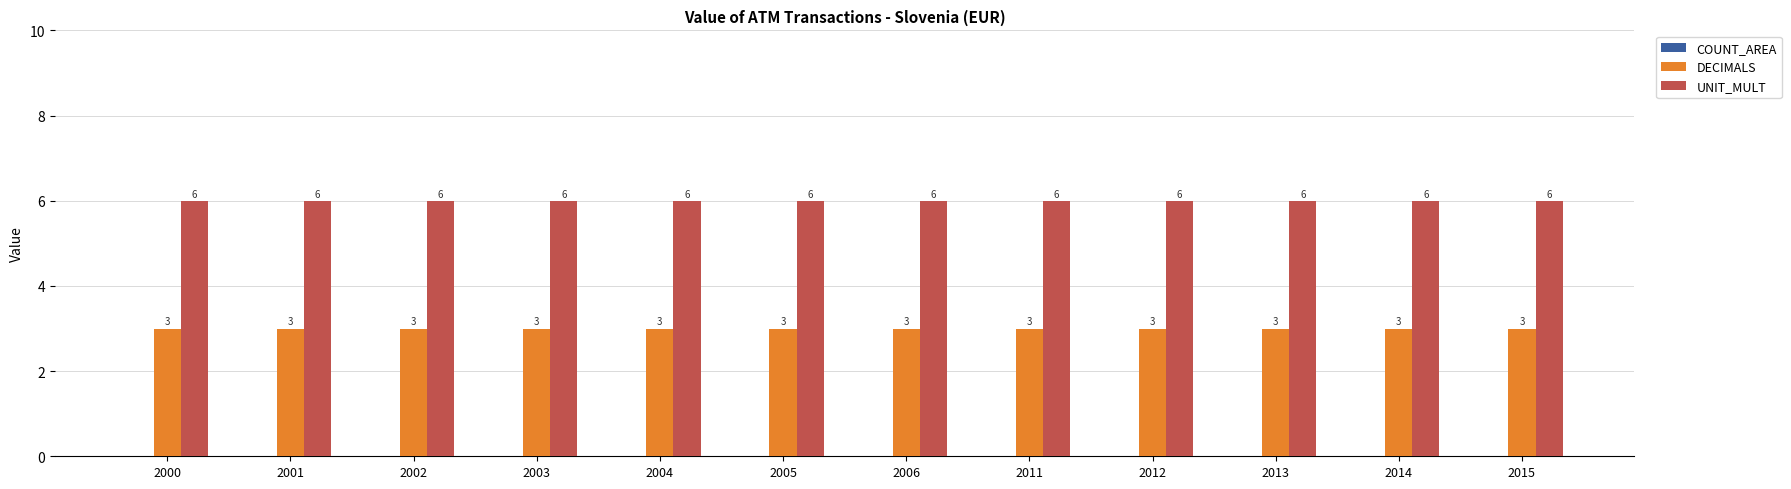

The value of DECIMALS at 2004 is 1. True or false?

False